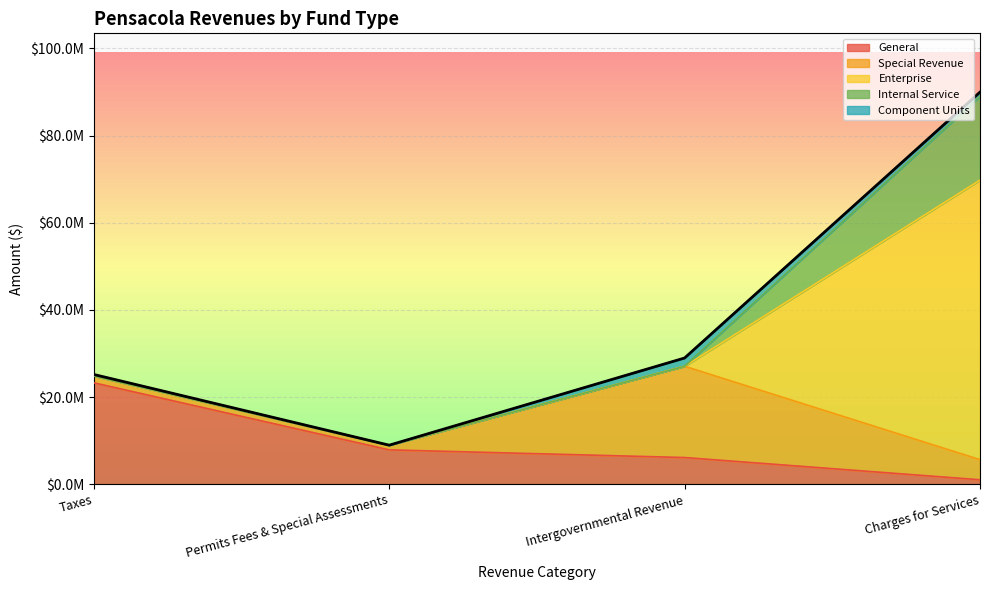

Is it true that Internal Service equals 11488727 at Taxes?

False